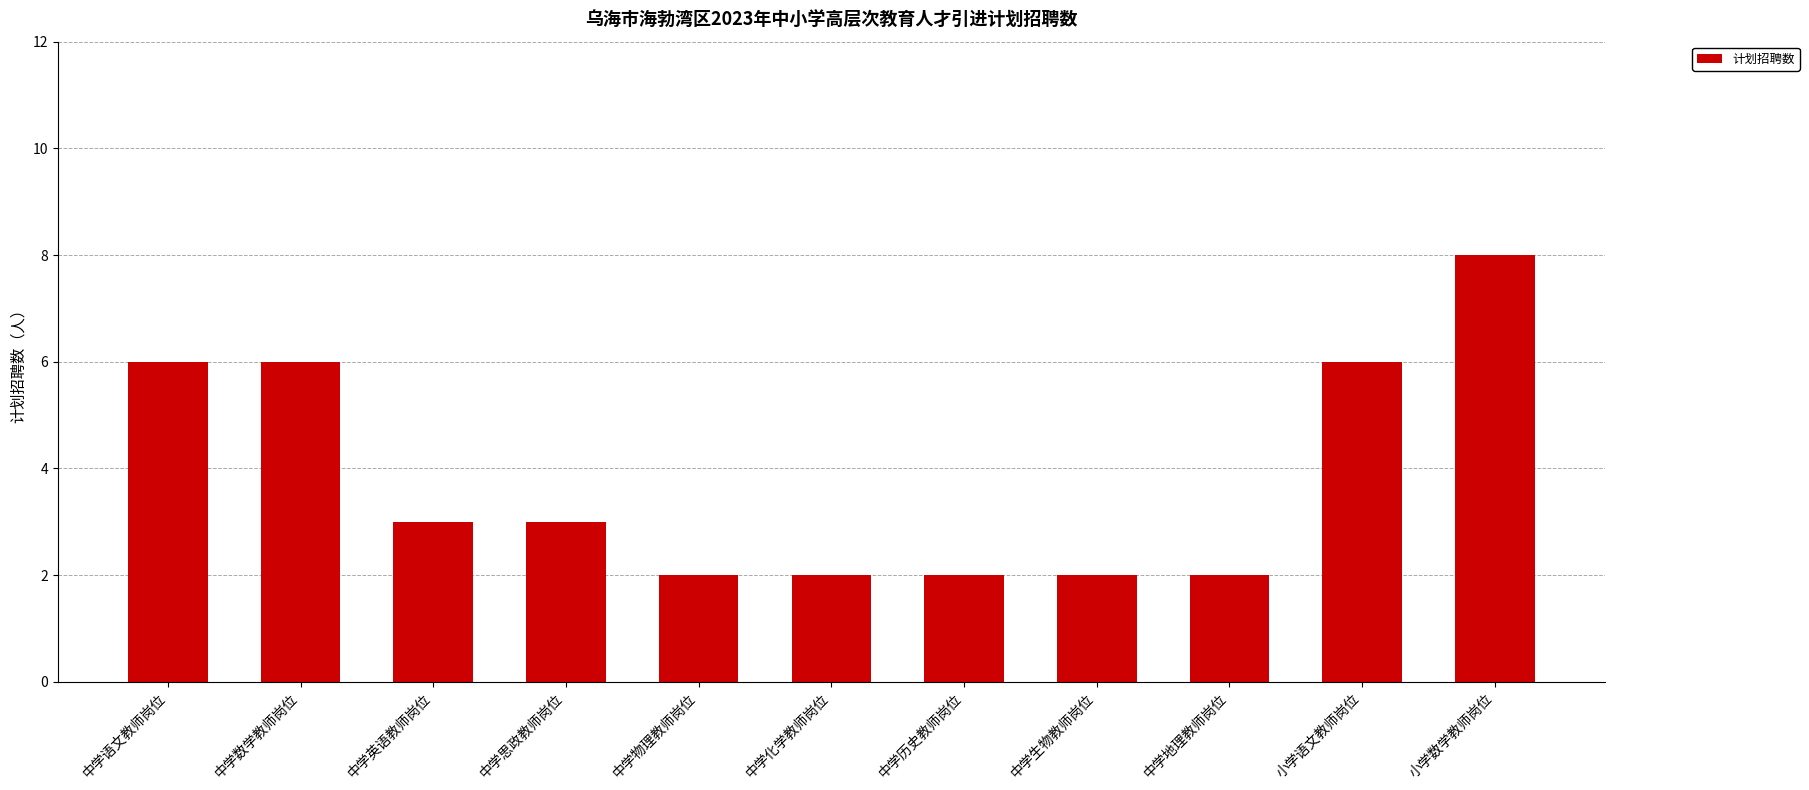

What is the label of the 7th bar from the right?

中学物理教师岗位